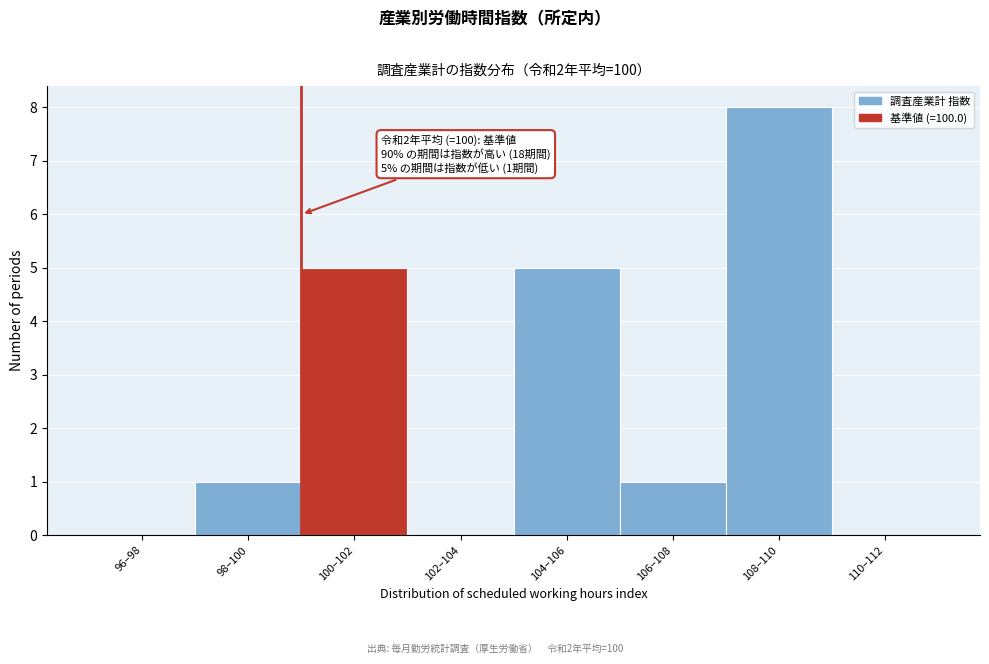

Reading left to right, what are all the values shown in this chart?

96–98=0	98–100=1	100–102=5	102–104=0	104–106=5	106–108=1	108–110=8	110–112=0